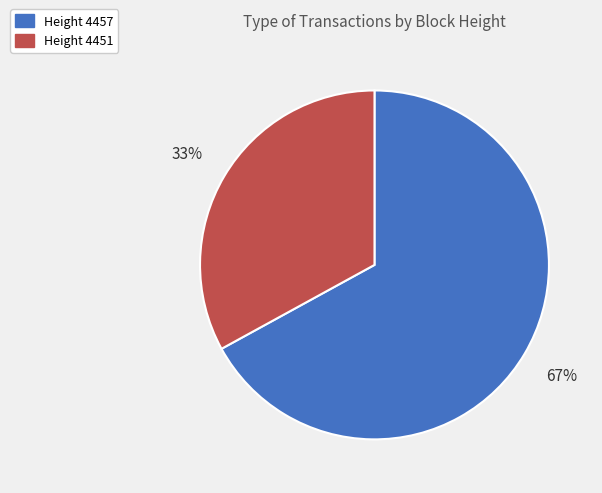

Does any single category account for the majority?

Yes